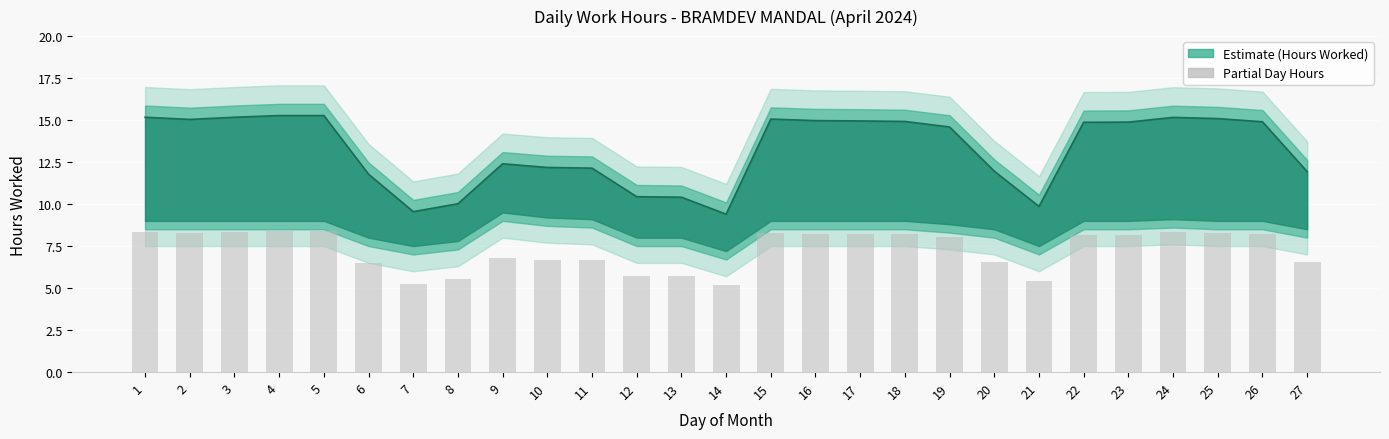

Rank the categories by value from highest to lowest.

4, 5, 1, 3, 24, 25, 15, 2, 16, 17, 18, 26, 23, 22, 19, 9, 10, 11, 20, 27, 6, 12, 13, 8, 21, 7, 14